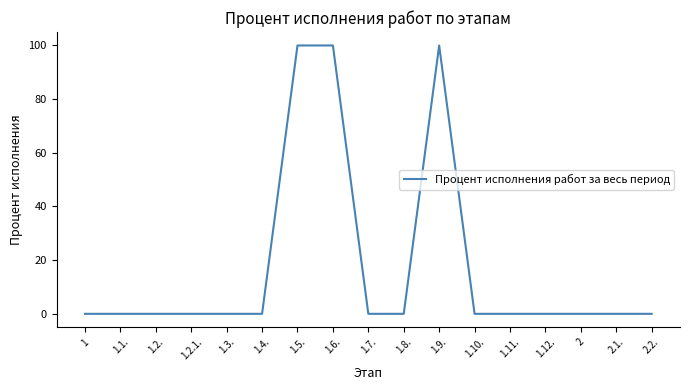

Between 1.10. and 1.6., which is larger?

1.6.